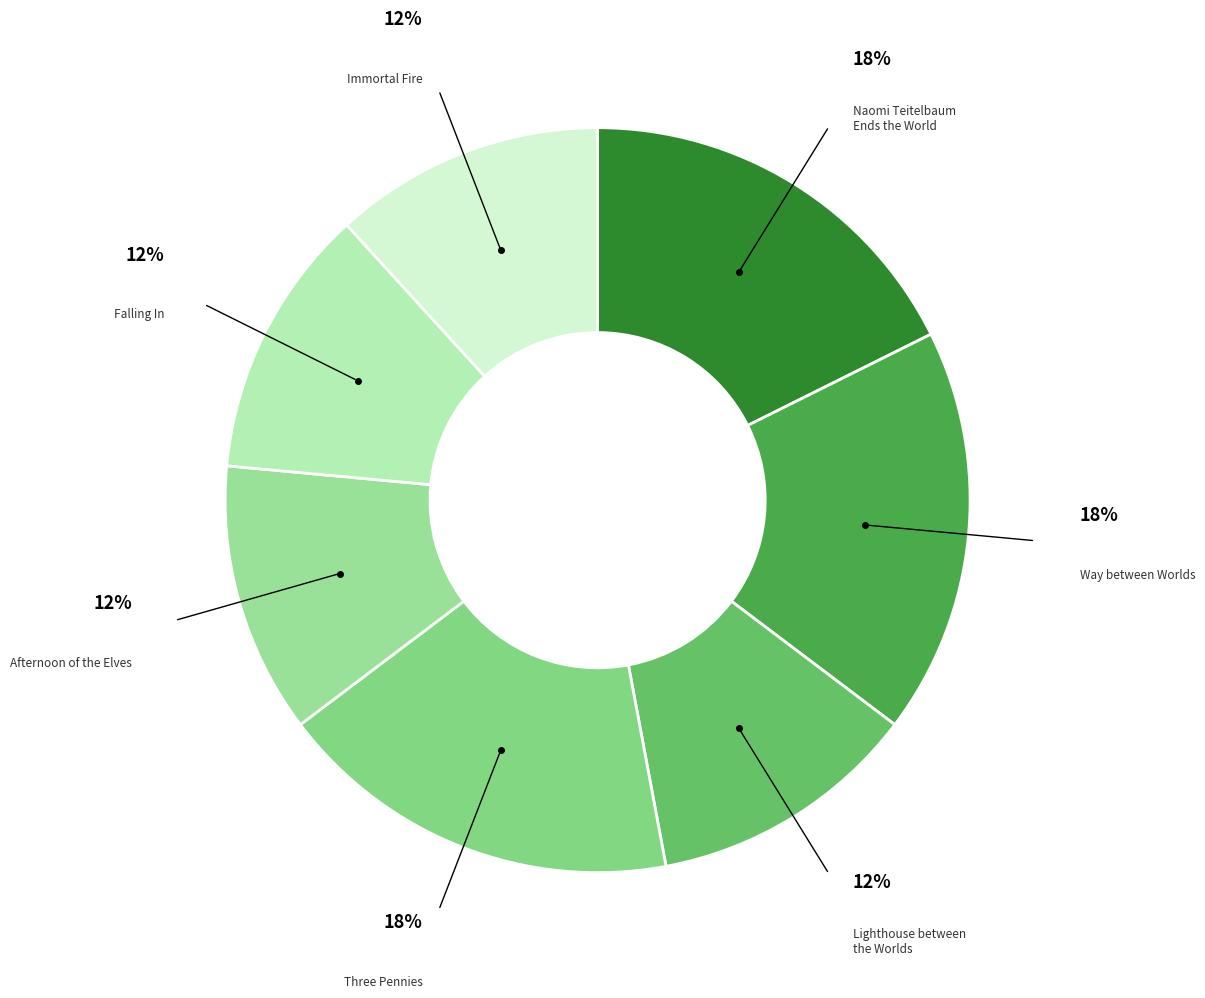

Is there any slice that represents more than half of the pie?

No